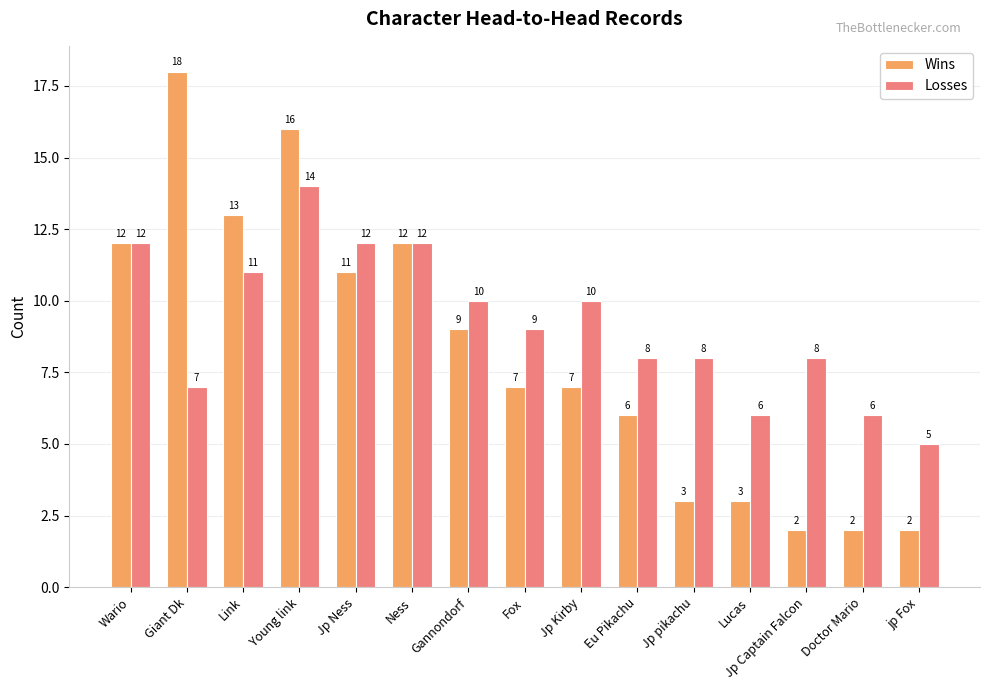

The Wins series shows 3 at jp Fox. True or false?

False